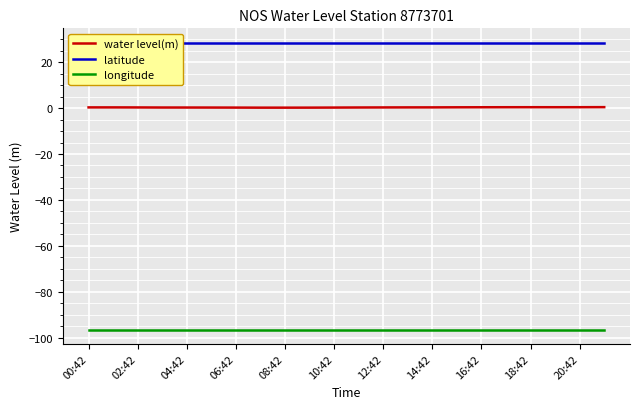

True or false: water level(m) and longitude intersect in this chart.

False